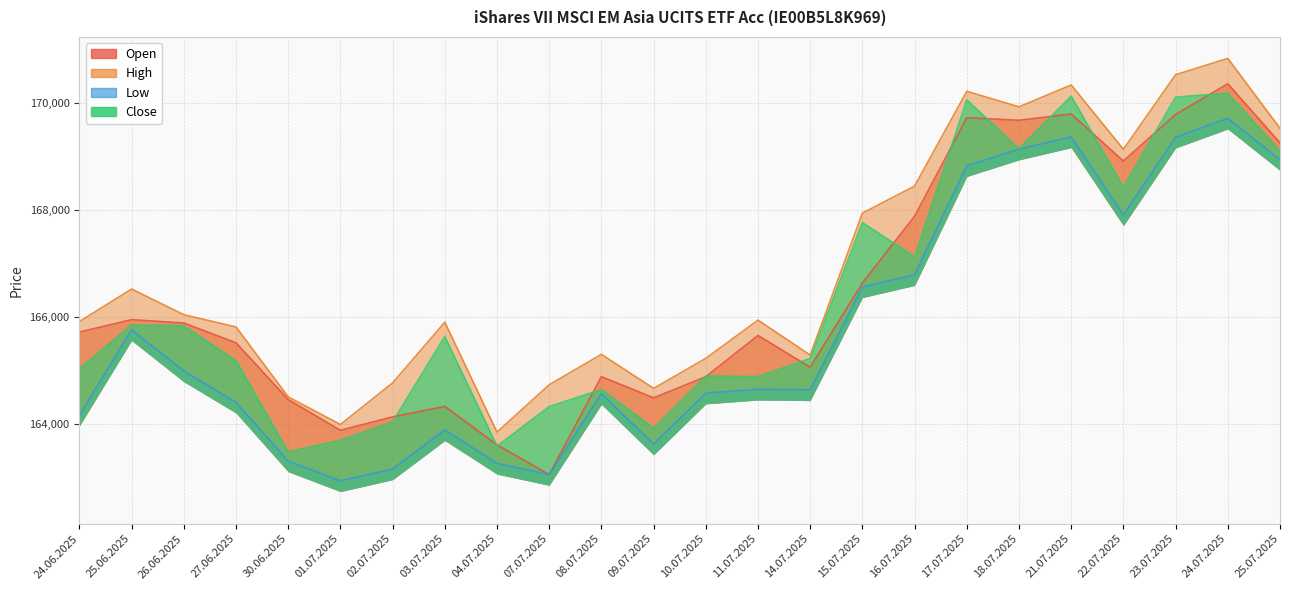

Does the chart have visible grid lines?

Yes